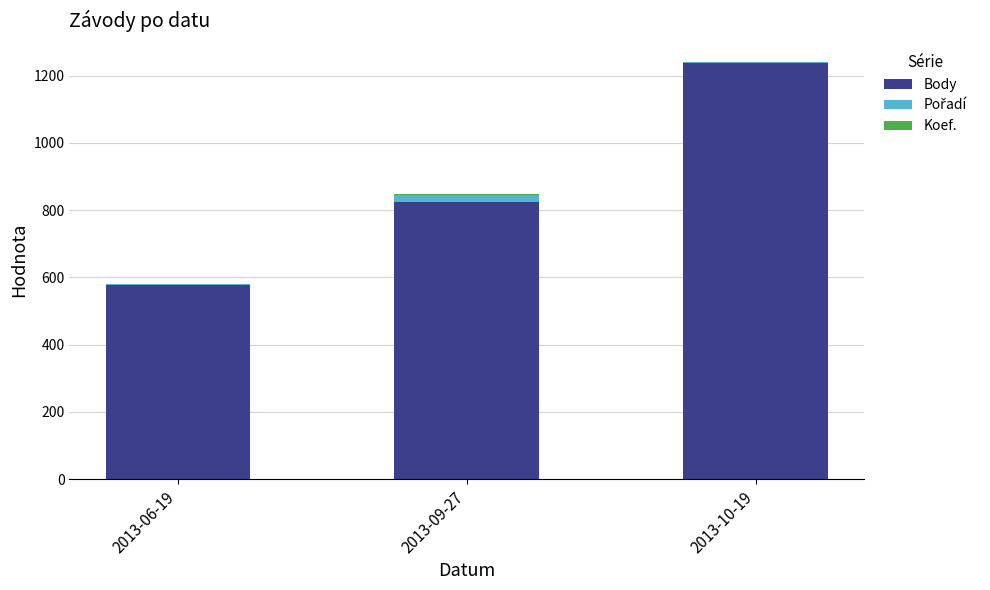

At which category is the sum across all series the highest?

2013-10-19